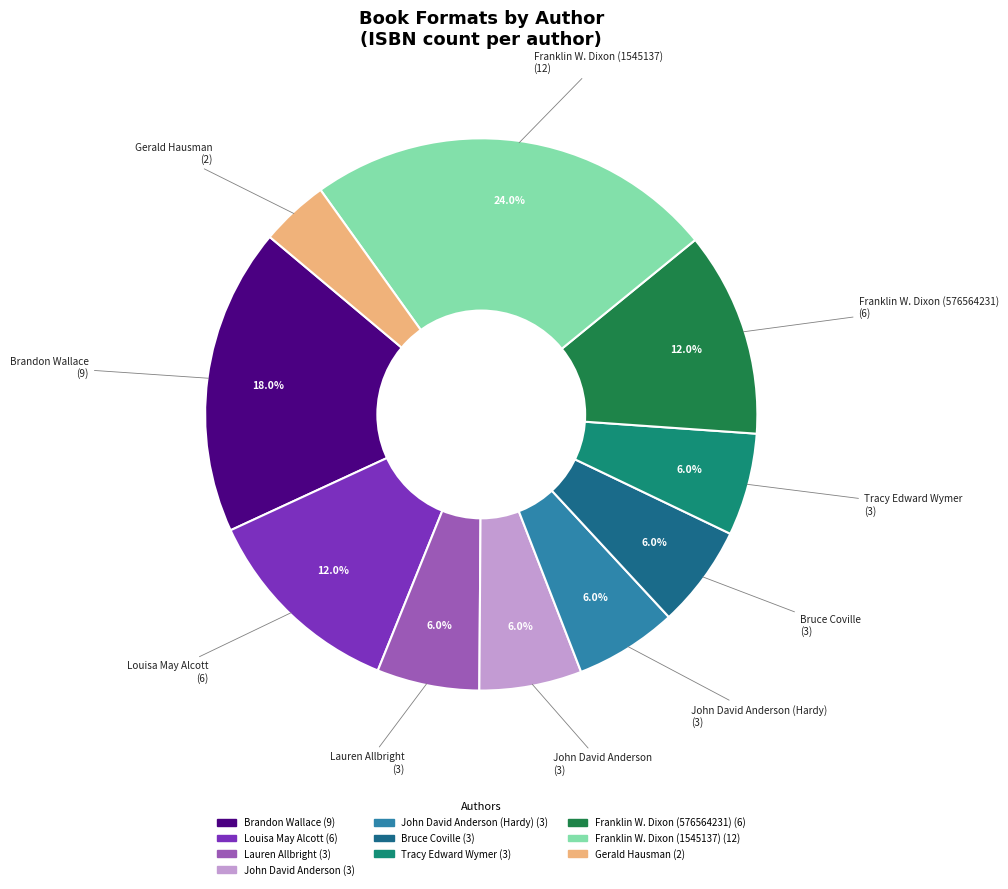

Does any single category account for the majority?

No